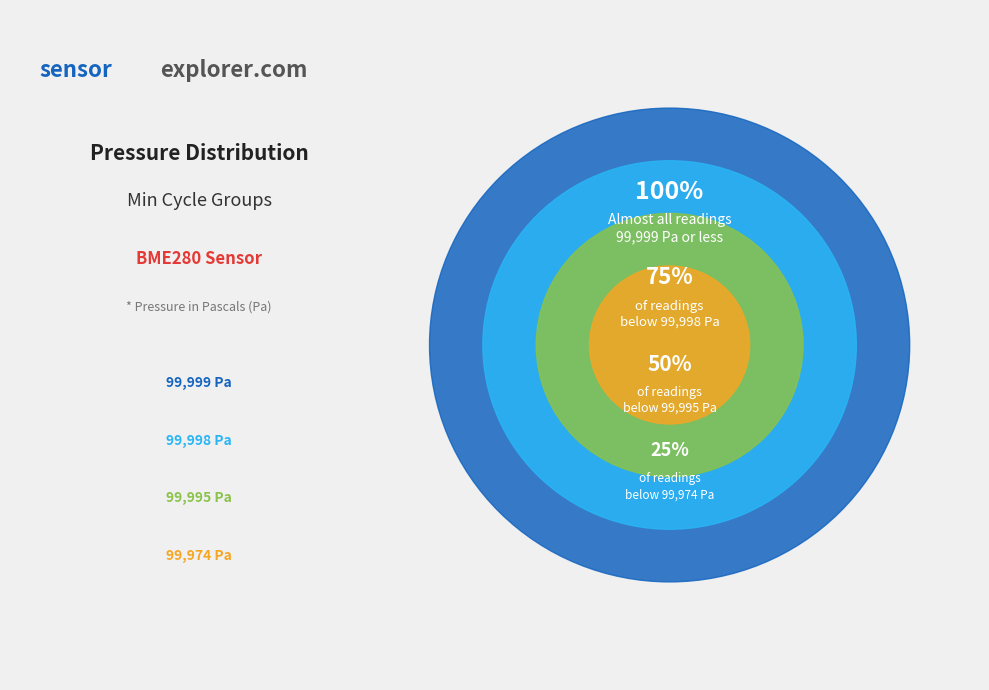

Is it true that 28 is 1% of the pie?

False